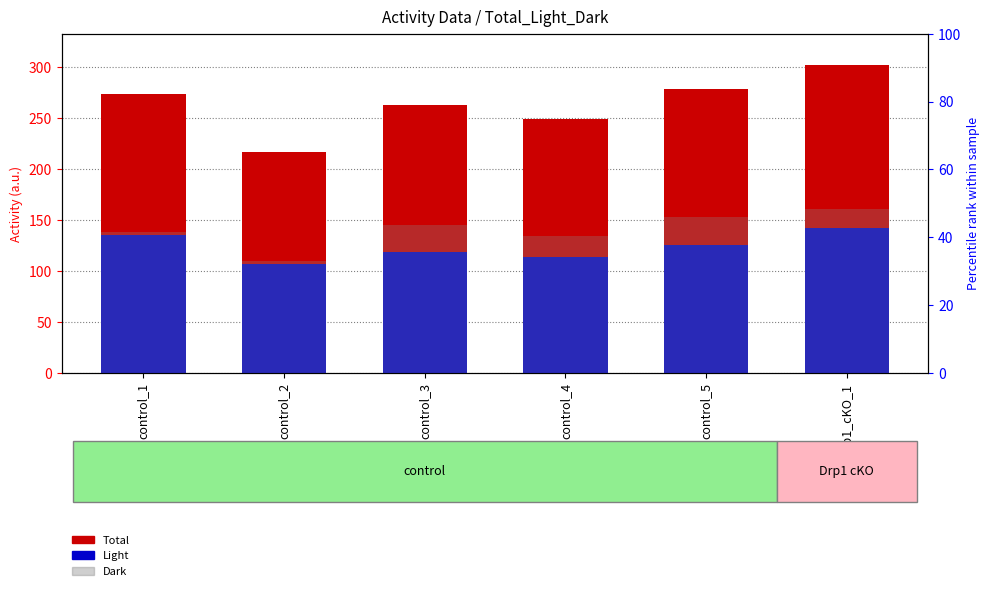

What is the label of the 4th bar from the right?

control_3